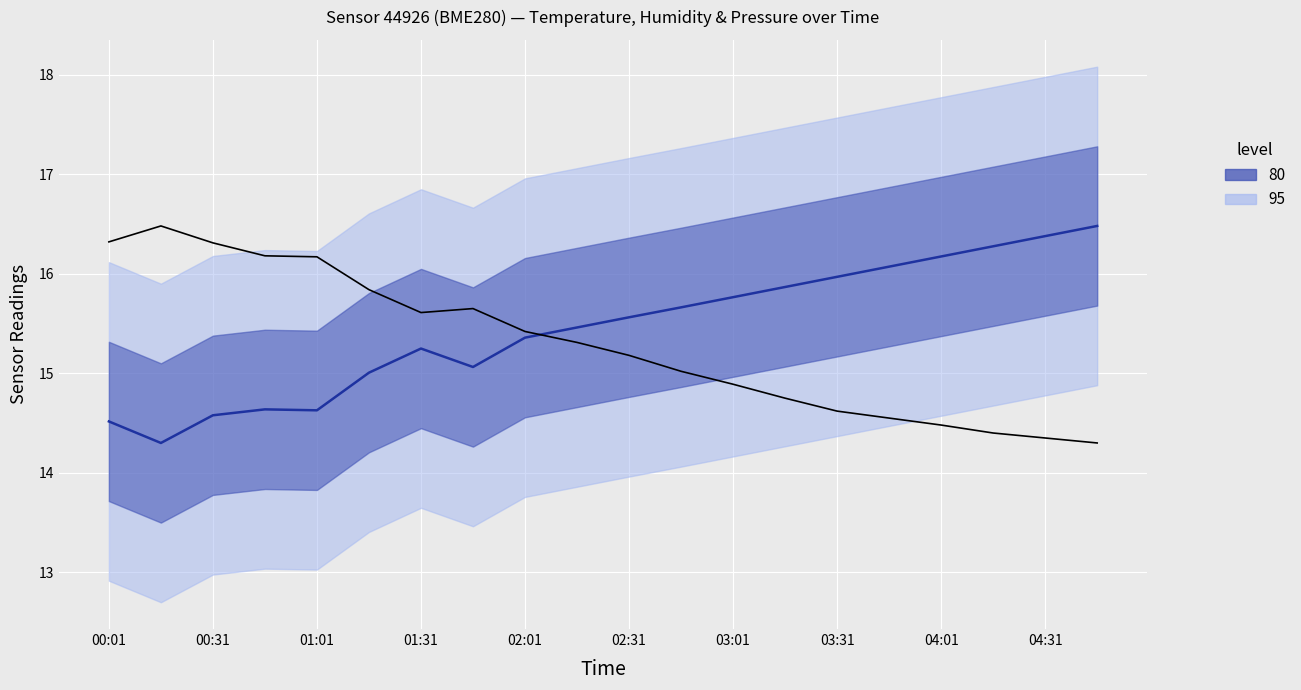

Read the temperature value at 00:31.

16.3